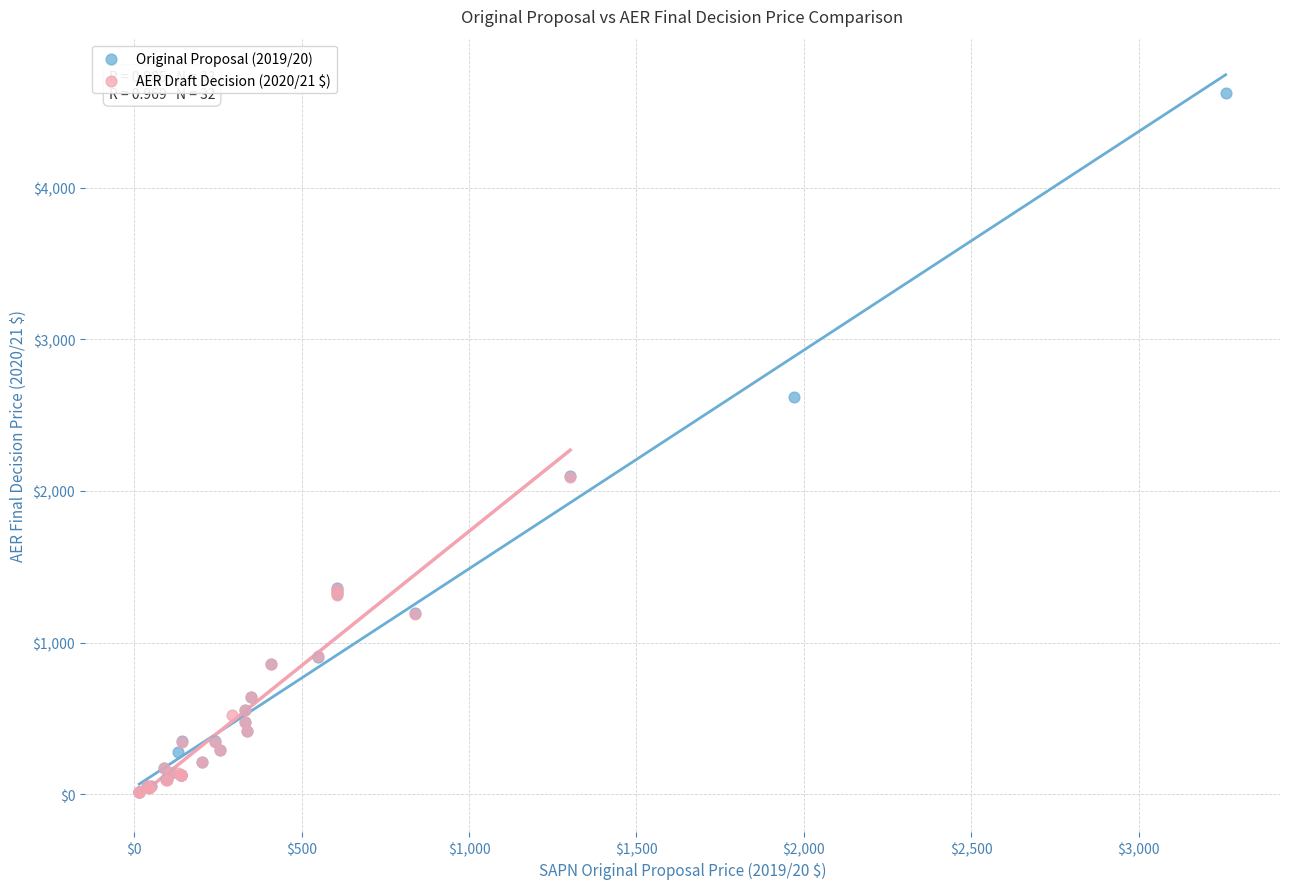

Which series has the widest spread of Y values?

Original Proposal (2019/20)